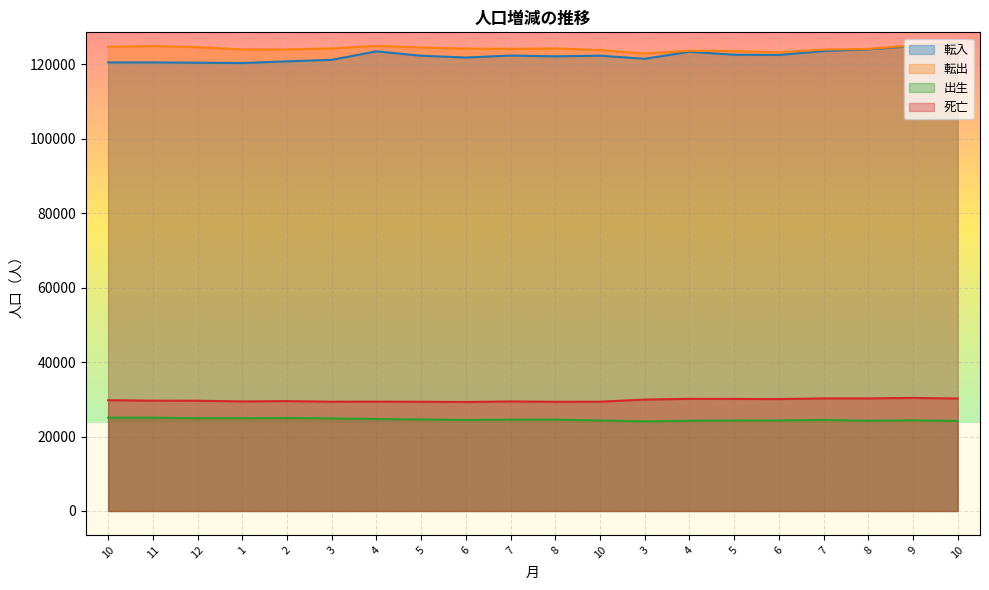

What is the sum of the 転入 values at 7 and 8?

246391